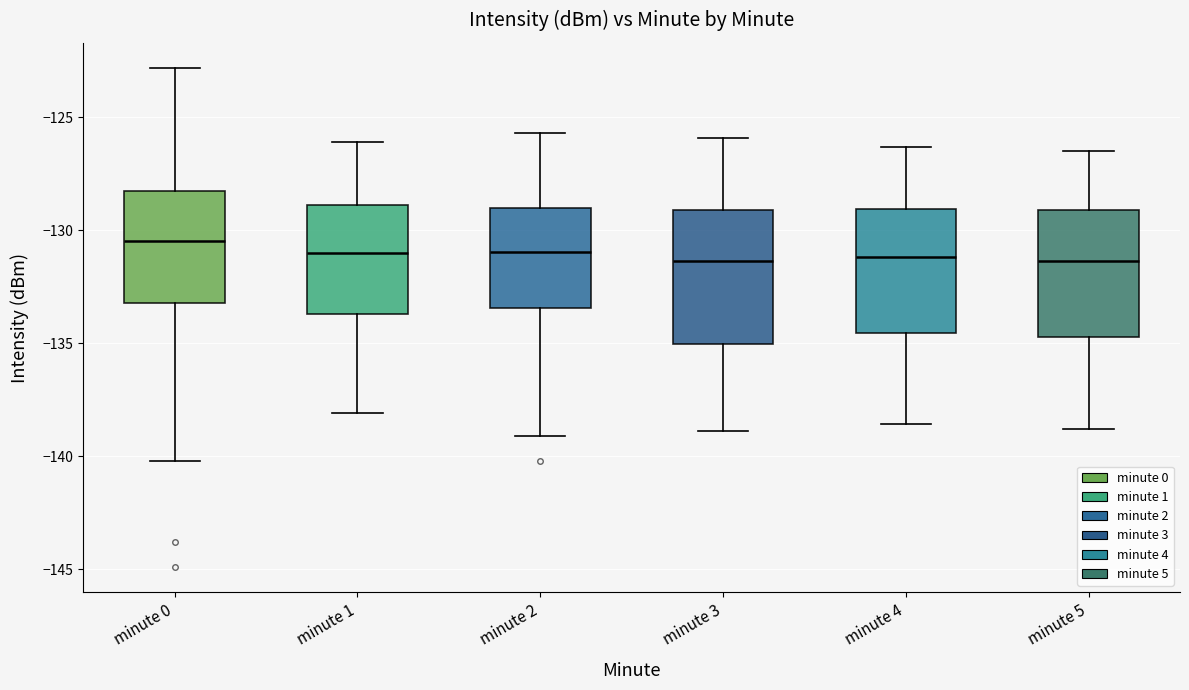

Reading left to right, read every box against the y-axis: the position of its median line, the range the box covers, and the ends of its whiskers. The values are not printed on the chart, so give them approximately, as read against the axis.

minute 0: median -130.5, box -133.0 to -128.5, whiskers -140.0 to -123.0
minute 1: median -131.0, box -133.5 to -129.0, whiskers -138.0 to -126.0
minute 2: median -131.0, box -133.5 to -129.0, whiskers -139.0 to -125.5
minute 3: median -131.5, box -135.0 to -129.0, whiskers -139.0 to -126.0
minute 4: median -131.0, box -134.5 to -129.0, whiskers -138.5 to -126.5
minute 5: median -131.5, box -134.5 to -129.0, whiskers -139.0 to -126.5